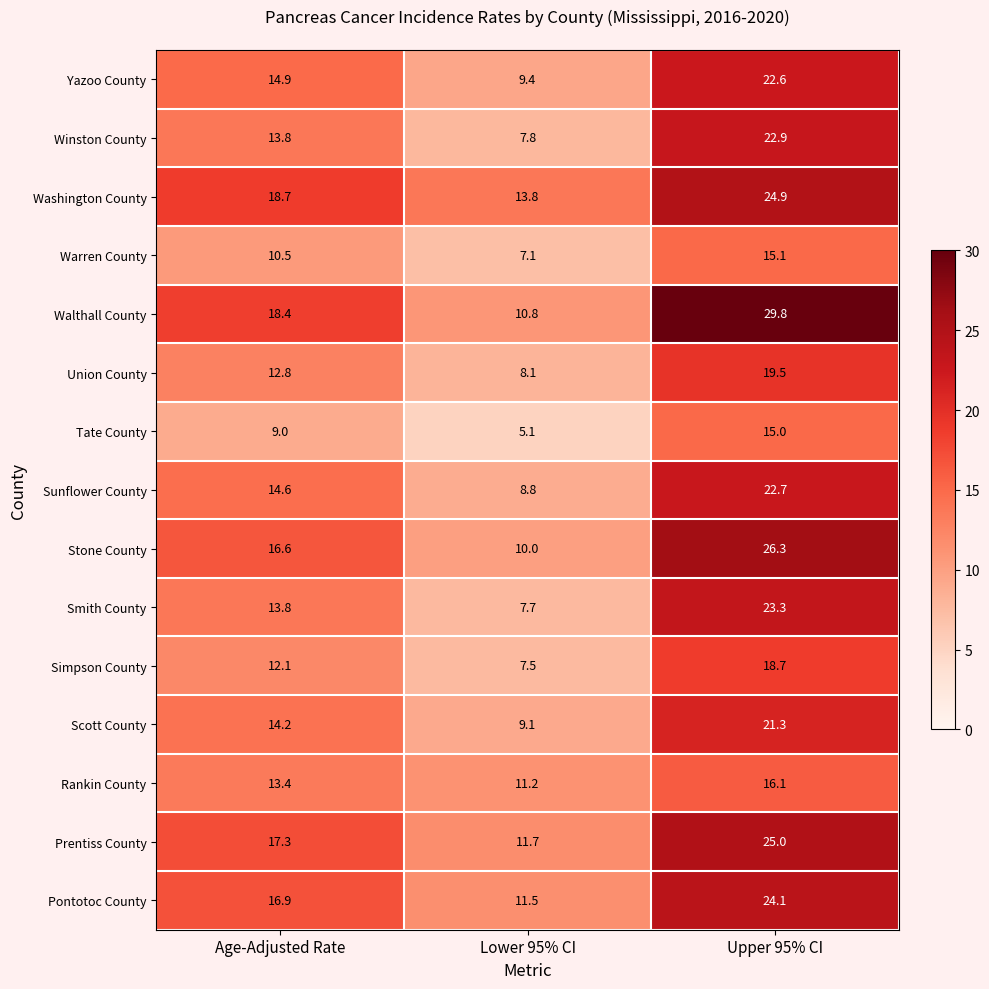

What is the spread (max minus min) of values at Age-Adjusted Rate?

9.7